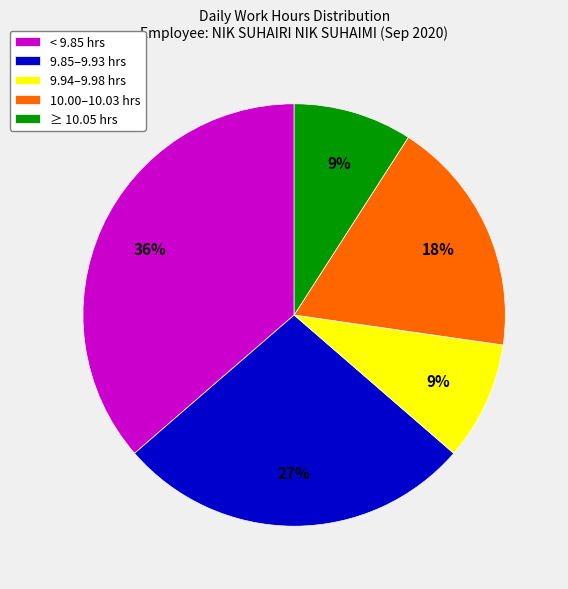

True or false: 9.94–9.98 hrs accounts for 9% of the total.

True